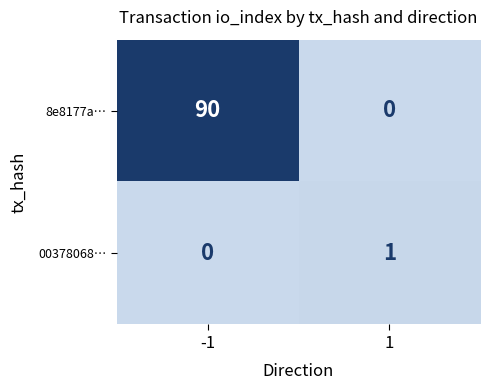

Which series has the largest range (max minus min)?

8e8177a…